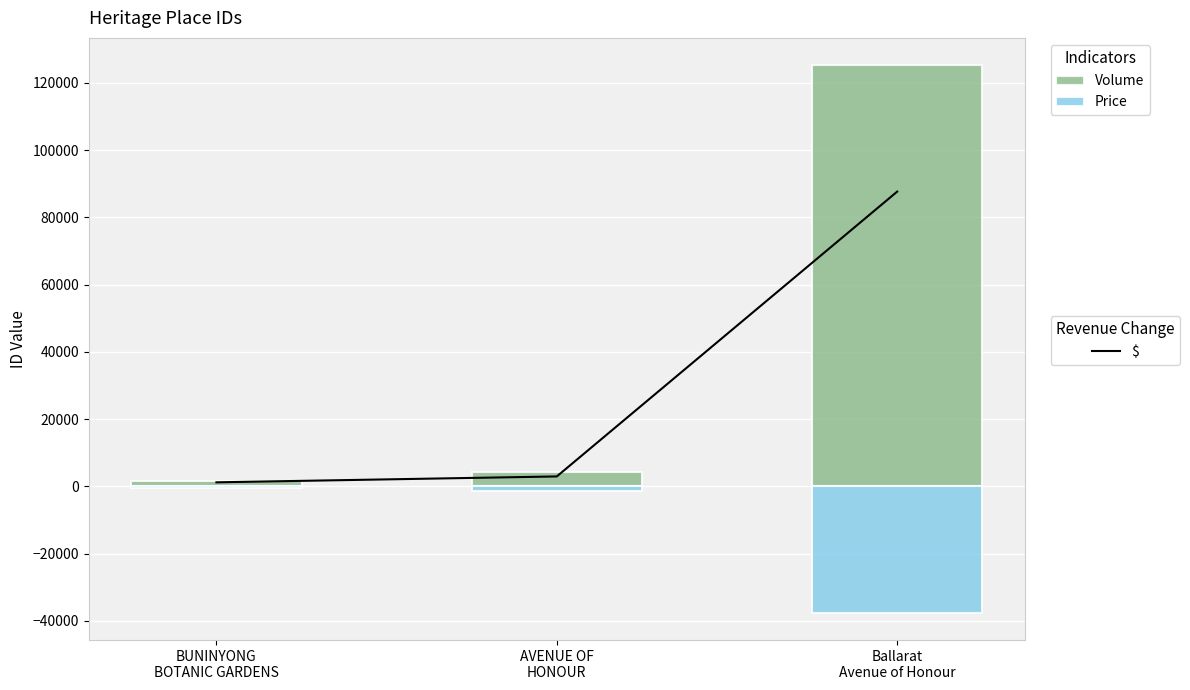

How many groups of bars are there?

3